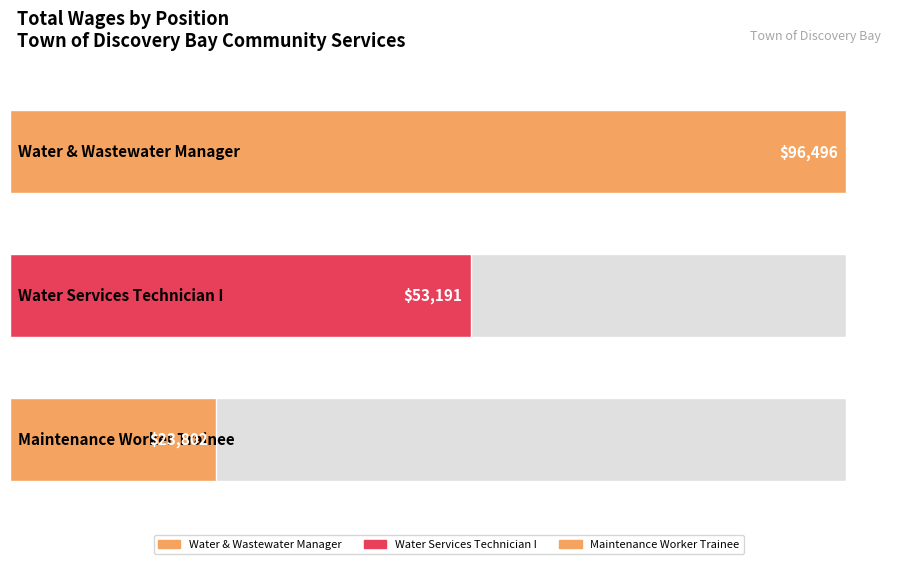

How many bars are there in total?

3